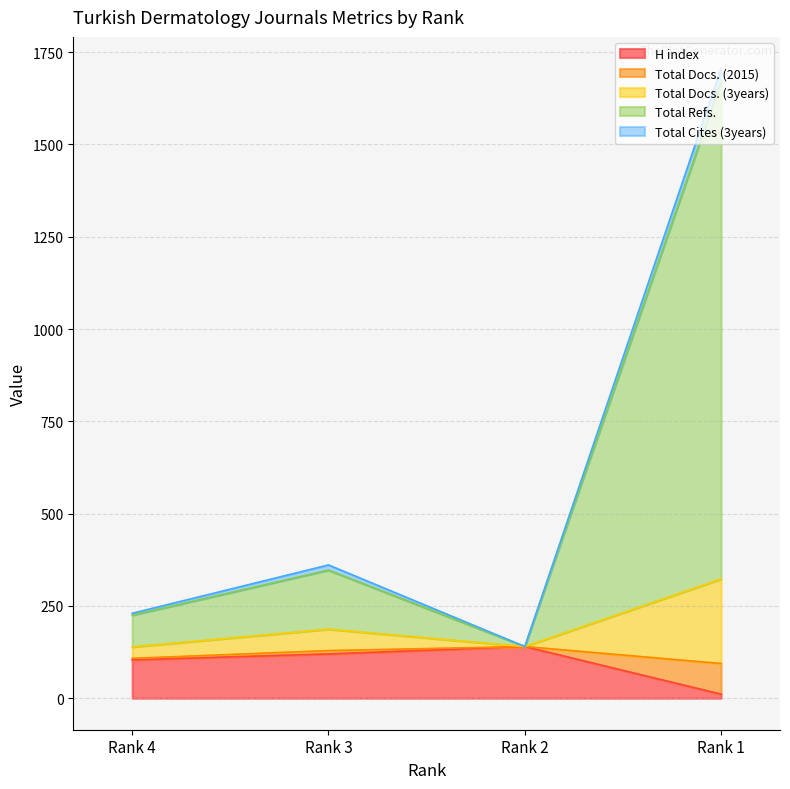

What is the difference between the highest and lowest values at Rank 3?

241